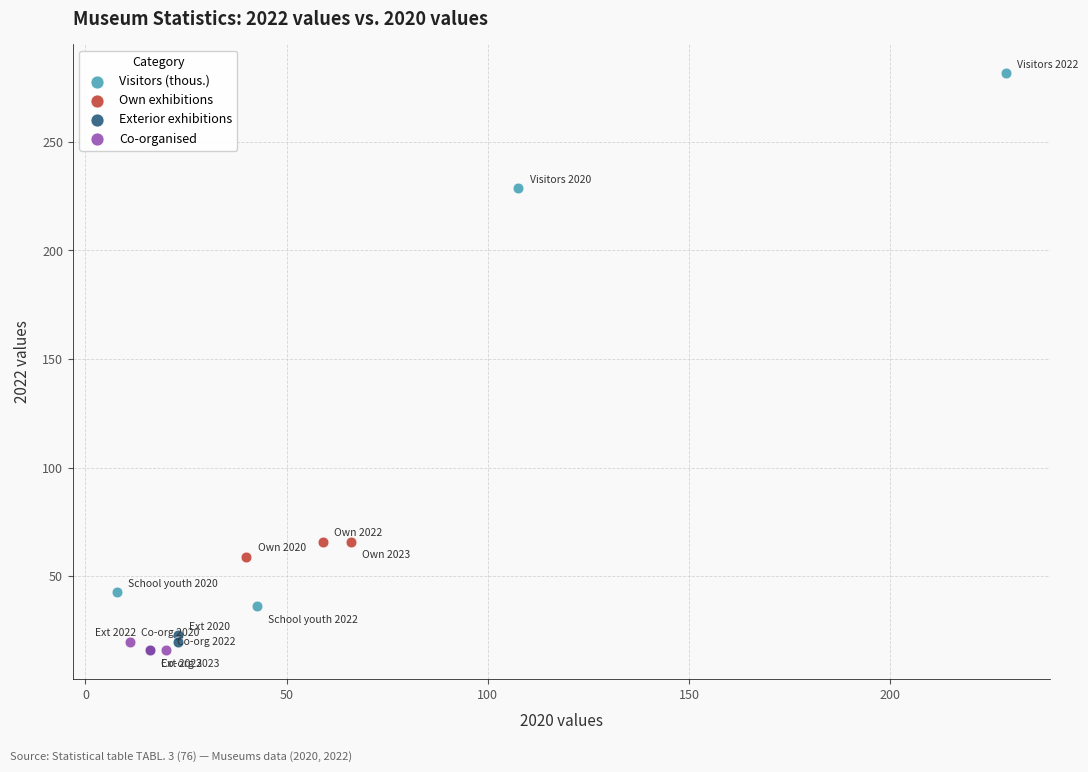

Which series has the widest spread of Y values?

Visitors (thous.)